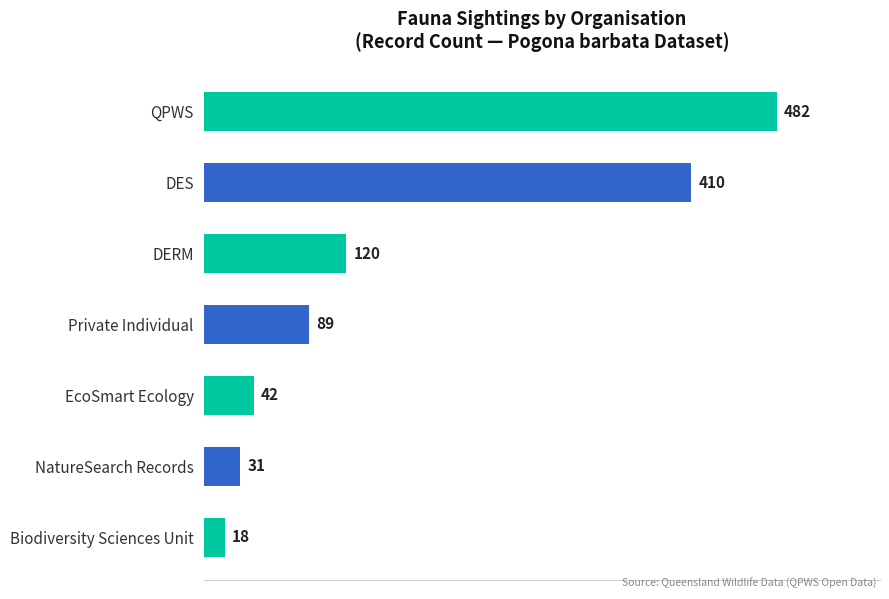

Between Biodiversity Sciences Unit and DES, which is larger?

DES